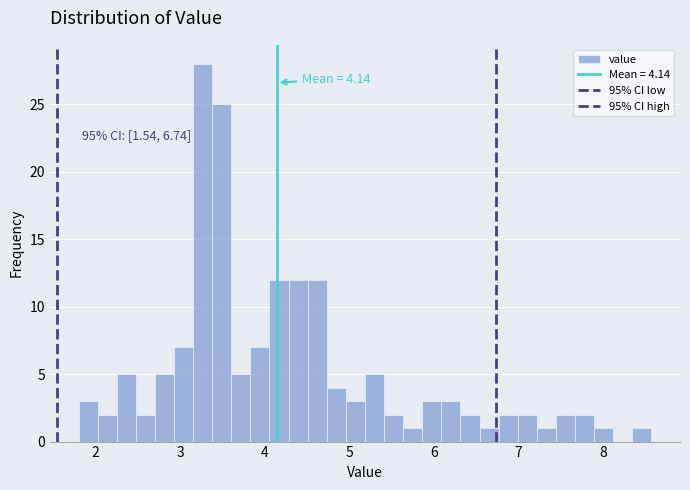

Around what value on the x-axis is the tallest bar? Give the approximate position of its centre, as read against the axis.

3.3